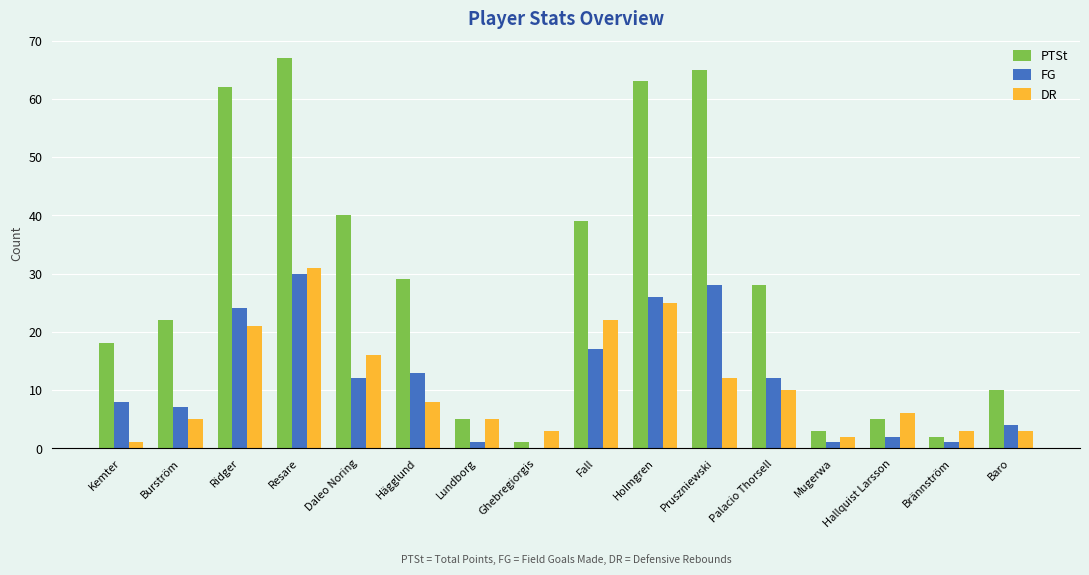

Which series changed the most between Burström and Baro?

PTSt